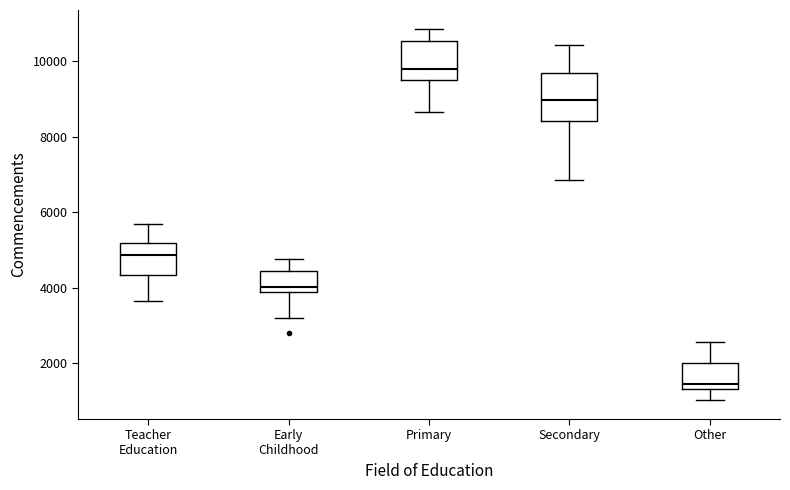

Reading left to right, transcribe this box plot: for each box, give where its median line is, the range the box spans, and where its two whiskers end, as read against the y-axis. The values are not printed on the chart, so give them approximately, as read against the axis.

Teacher Education: median 4800, box 4400 to 5200, whiskers 3600 to 5600
Early Childhood: median 4000, box 3800 to 4400, whiskers 3200 to 4800
Primary: median 9800, box 9600 to 10600, whiskers 8600 to 10800
Secondary: median 9000, box 8400 to 9600, whiskers 6800 to 10400
Other: median 1400 (just above the box's lower edge), box 1400 to 2000, whiskers 1000 to 2600